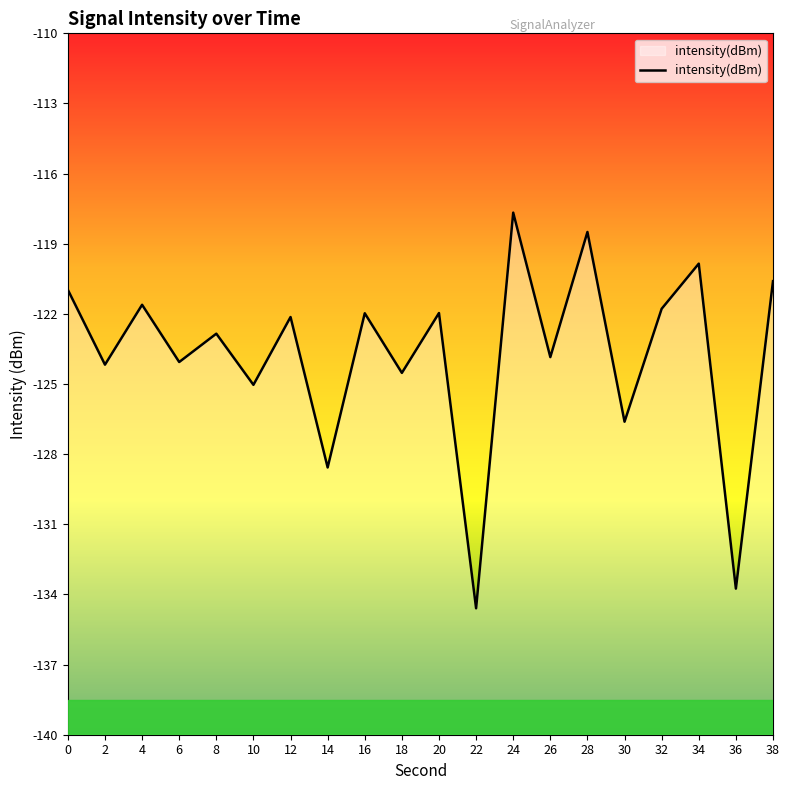

How many interior local valleys (lower than both neighbors) does the data have?

9